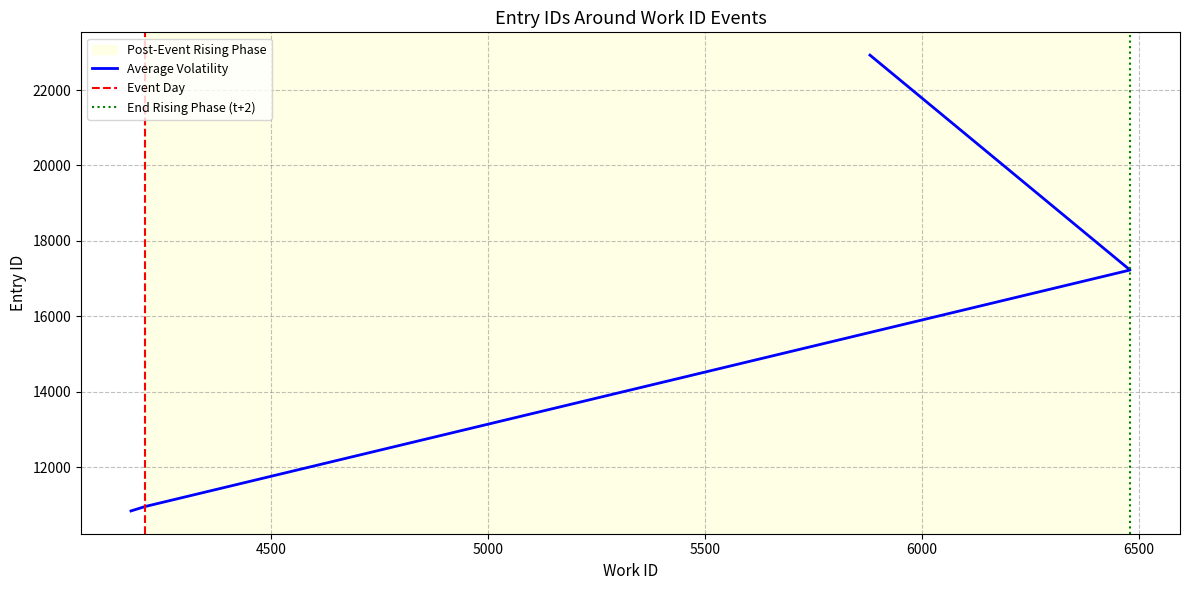

Does the chart have visible grid lines?

Yes